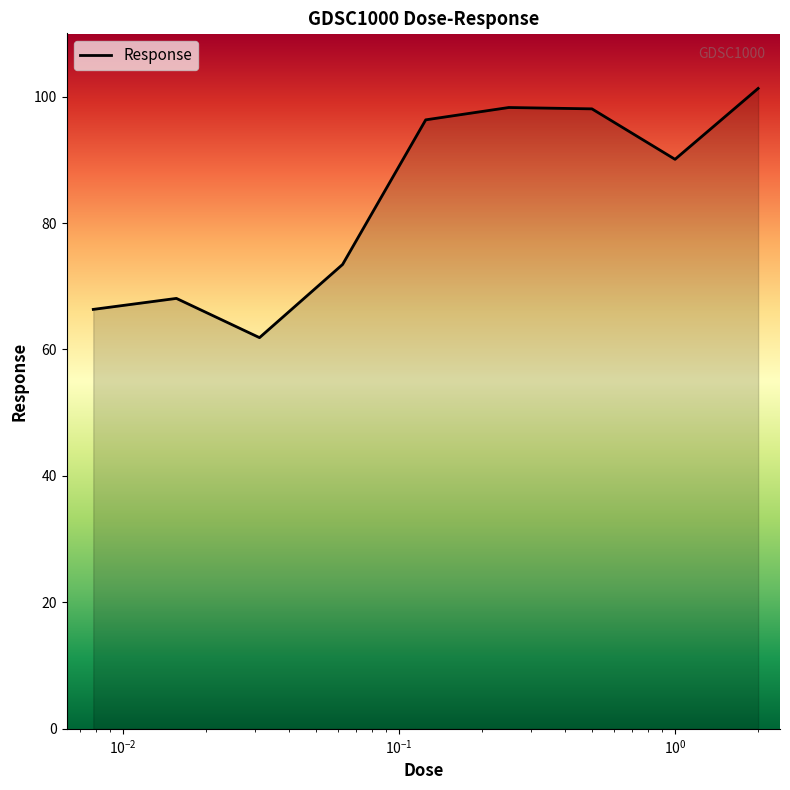

Does the chart have visible grid lines?

No